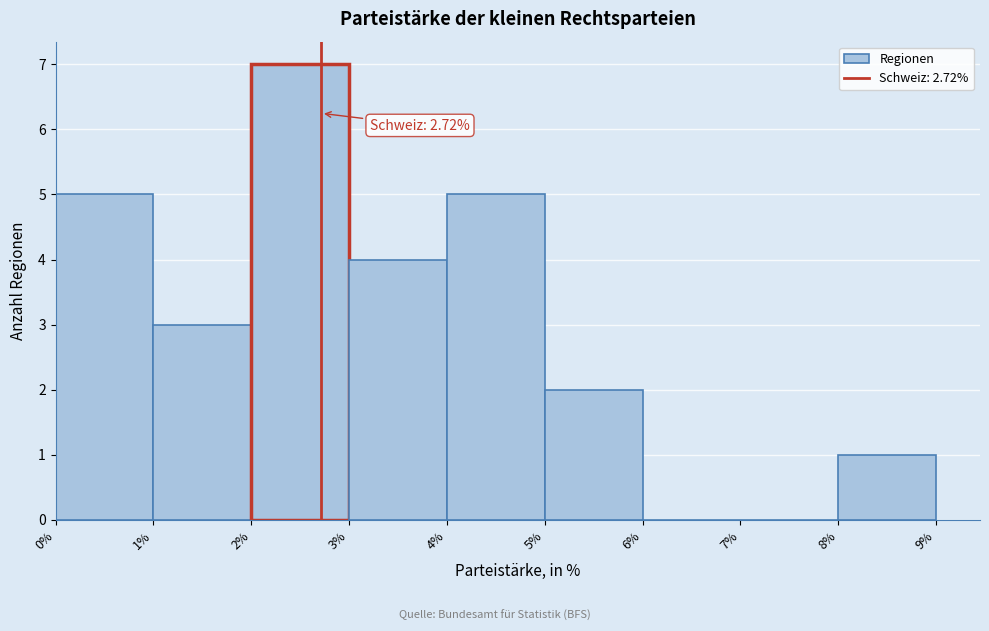

Which range on the x-axis has the tallest bar?

2% to 3%